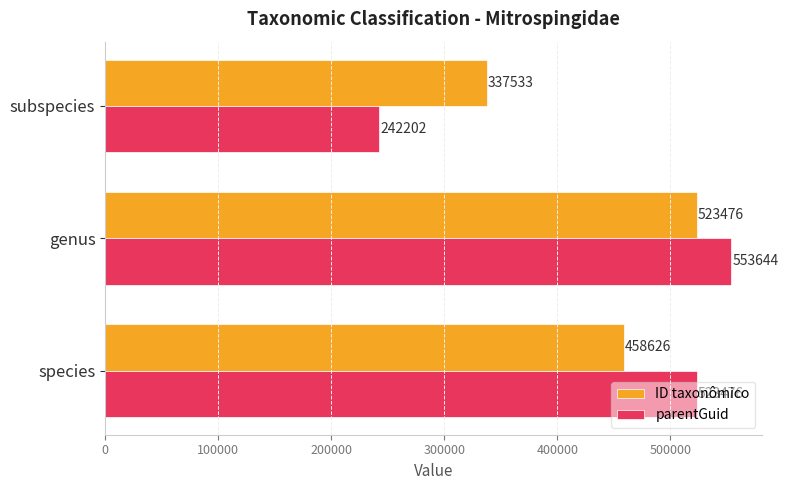

What is the difference between the maximum and minimum values in the parentGuid series?

311442